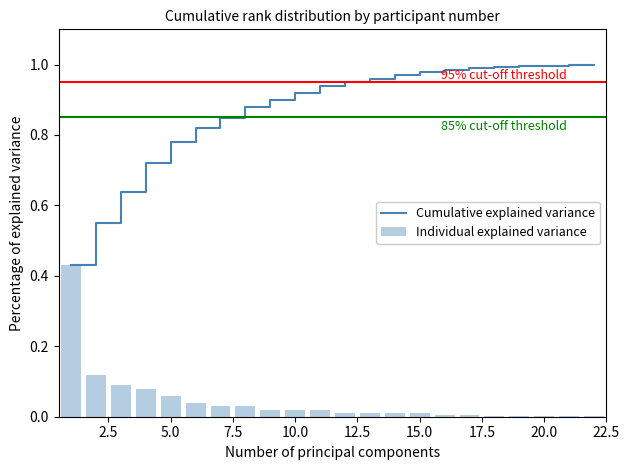

What are all the series names shown in the legend?

Cumulative explained variance, Individual explained variance